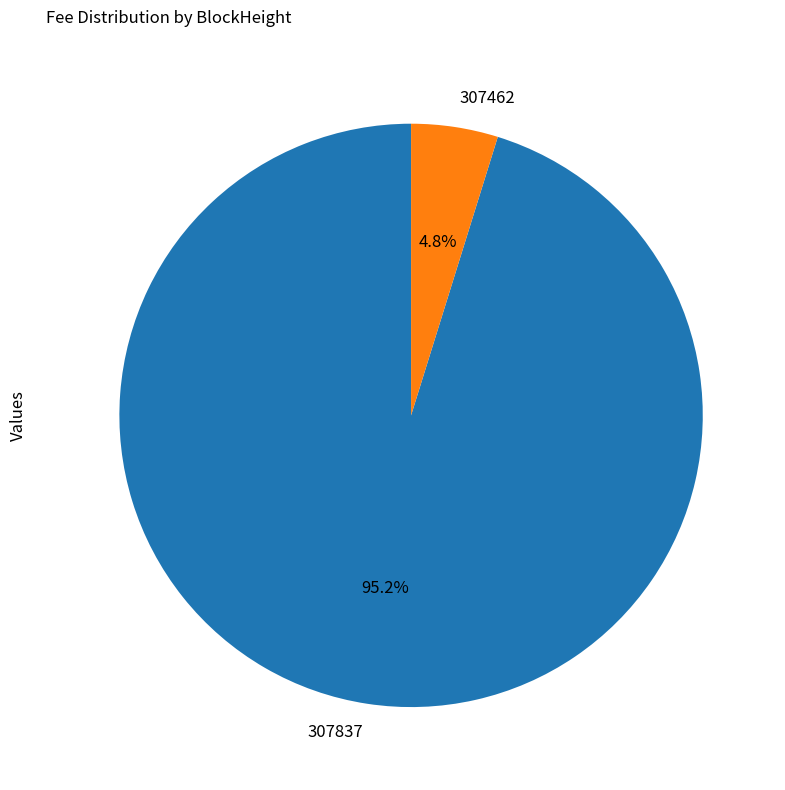

Which slice is the largest?

307837